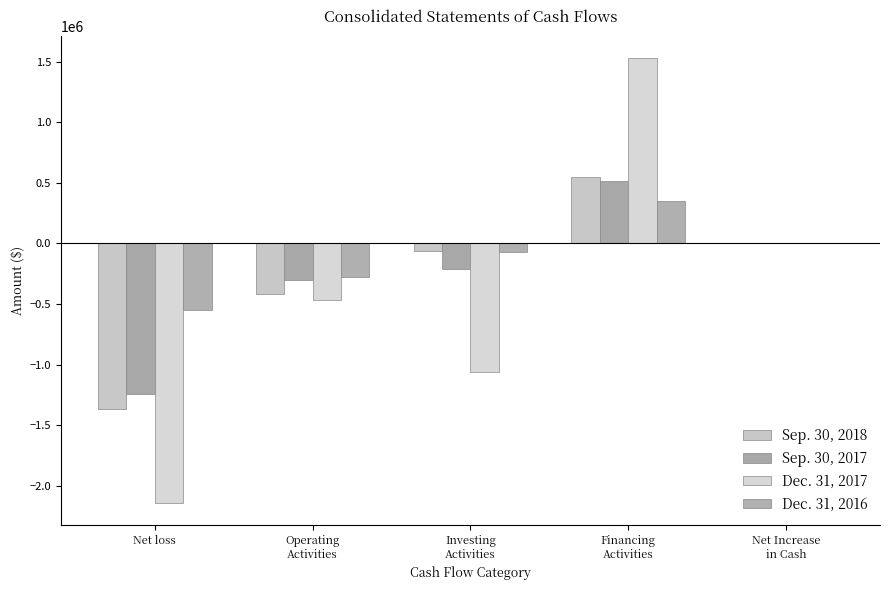

Count the number of data series in this chart.

4